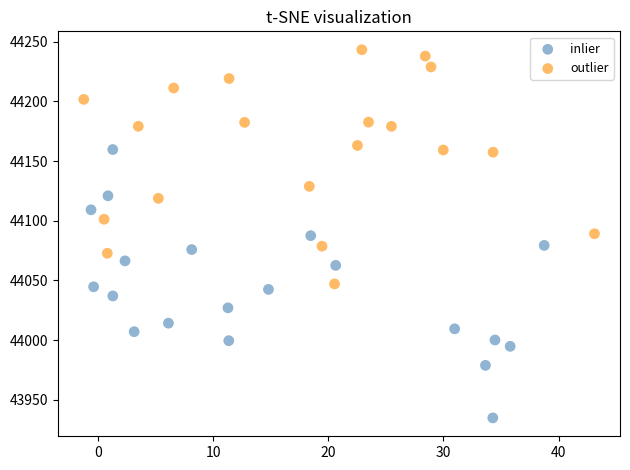

Which series has the widest spread of Y values?

inlier